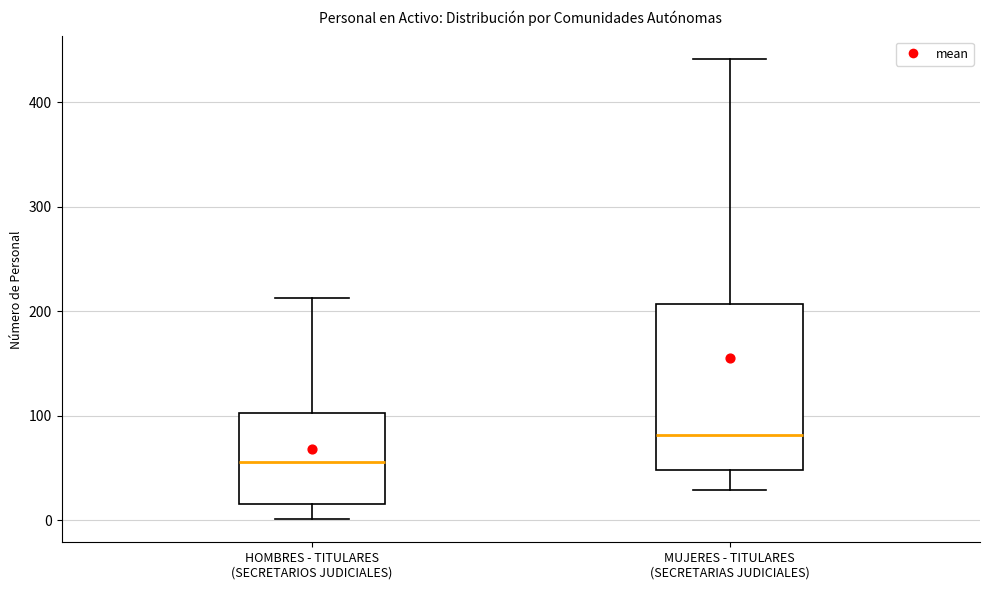

Reading left to right, read every box against the y-axis: the position of its median line, the range the box covers, and the ends of its whiskers. The values are not printed on the chart, so give them approximately, as read against the axis.

HOMBRES - TITULARES (SECRETARIOS JUDICIALES): median 60, box 20 to 100, whiskers 0 to 210
MUJERES - TITULARES (SECRETARIAS JUDICIALES): median 80, box 50 to 210, whiskers 30 to 440